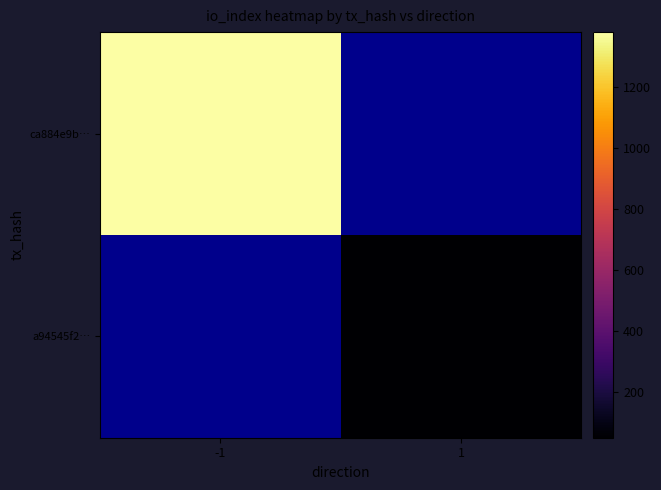

What is the smallest value displayed?

49.0